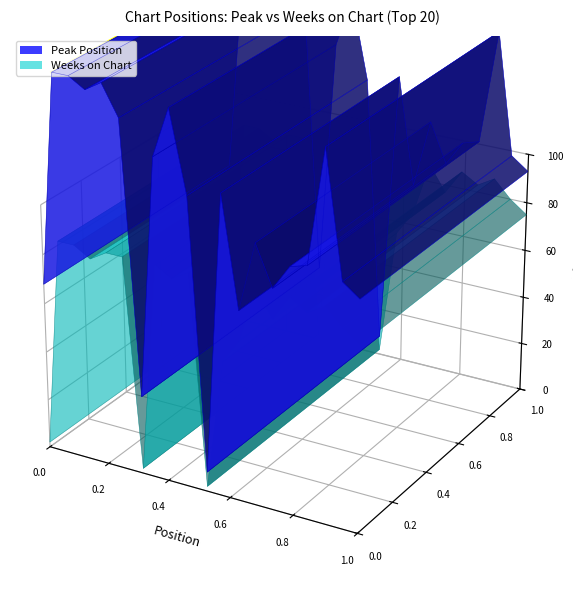

Rank the categories by value from lowest to highest.

0.0, 0.2